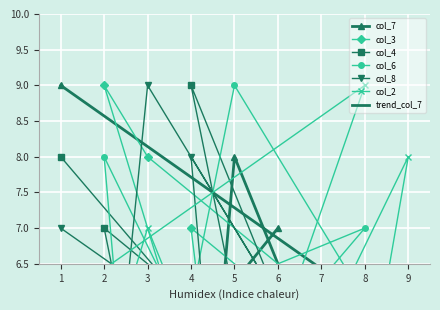

At which category is the sum across all series the highest?

2